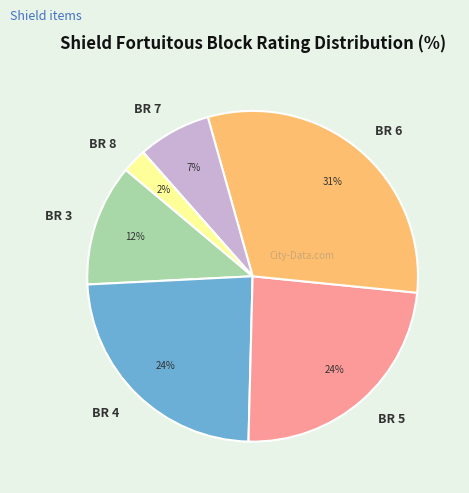

To the nearest percent, what is the average slice percentage?

17%